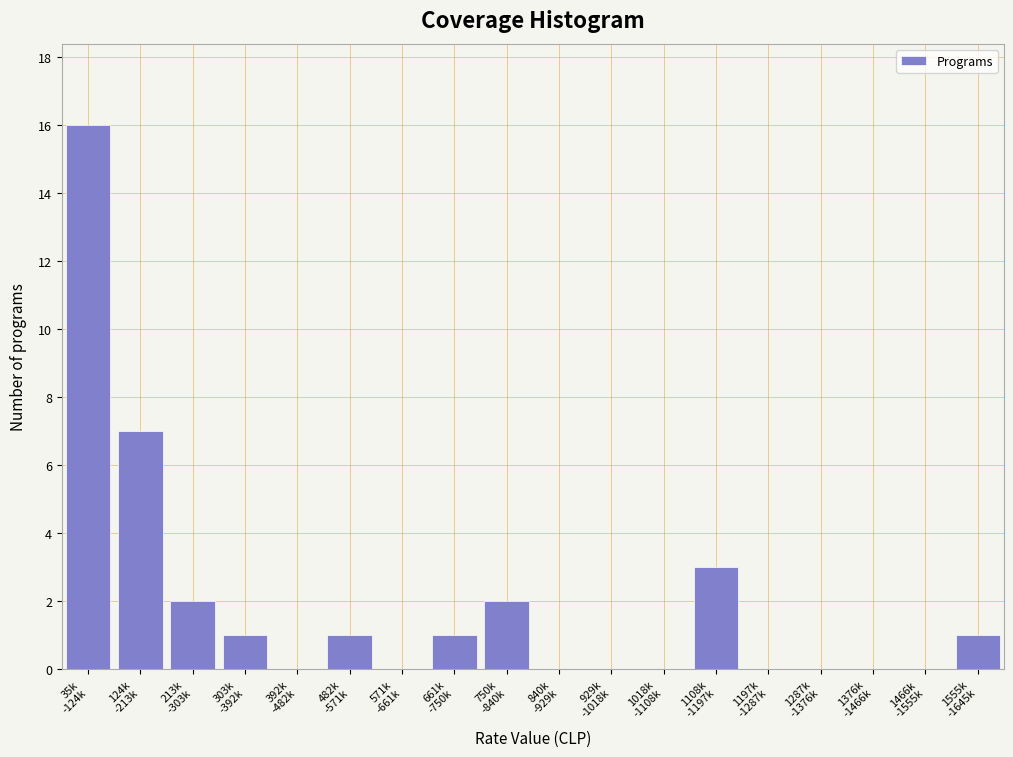

What is the maximum value shown in the chart?

16